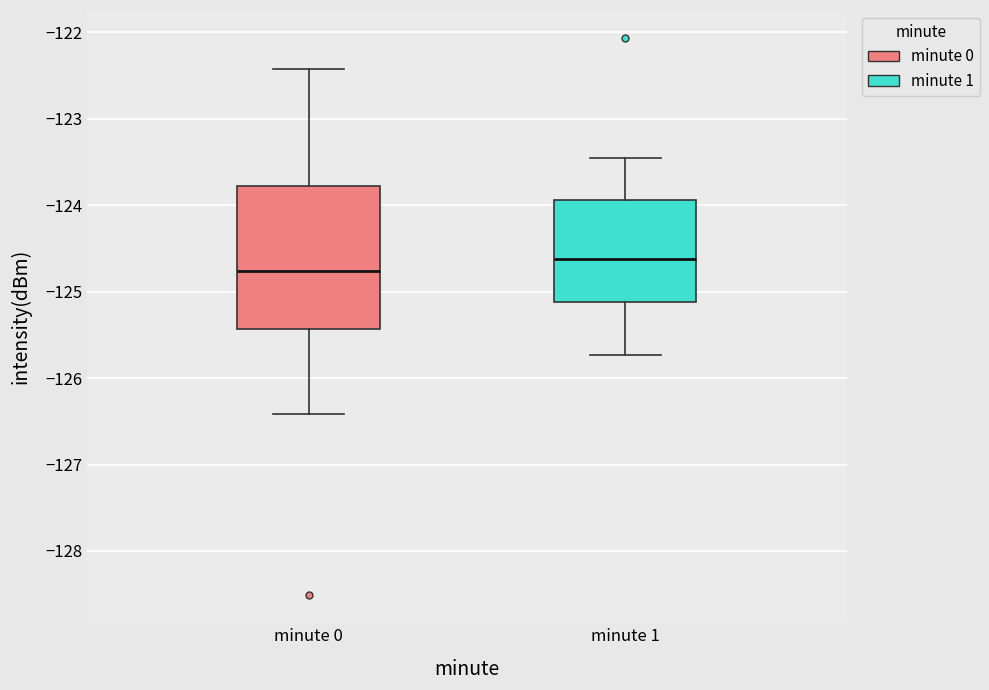

Which box is the tallest, from its lower edge to its upper edge?

minute 0